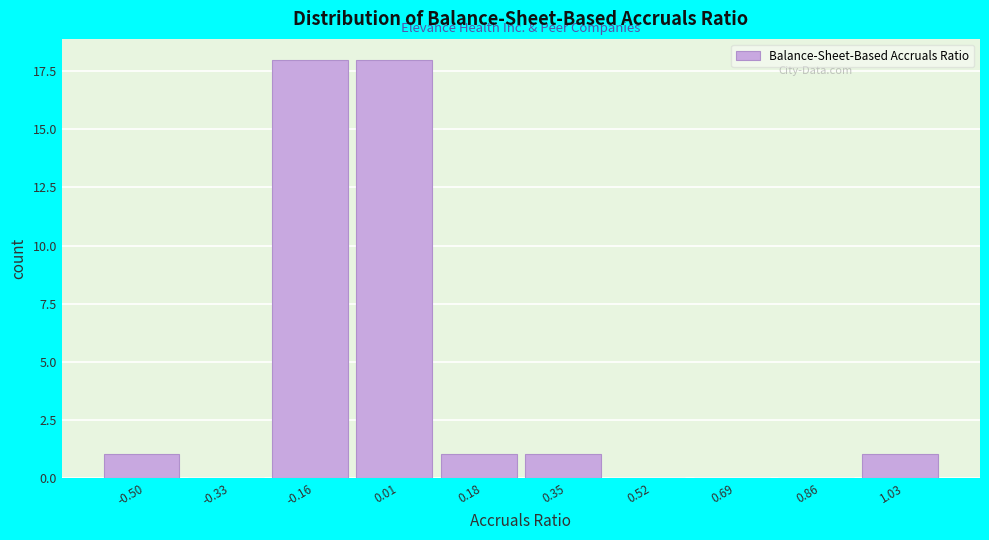

Reading left to right, extract all data points from this chart.

-0.50=1	-0.33=0	-0.16=18	0.01=18	0.18=1	0.35=1	0.52=0	0.69=0	0.86=0	1.03=1